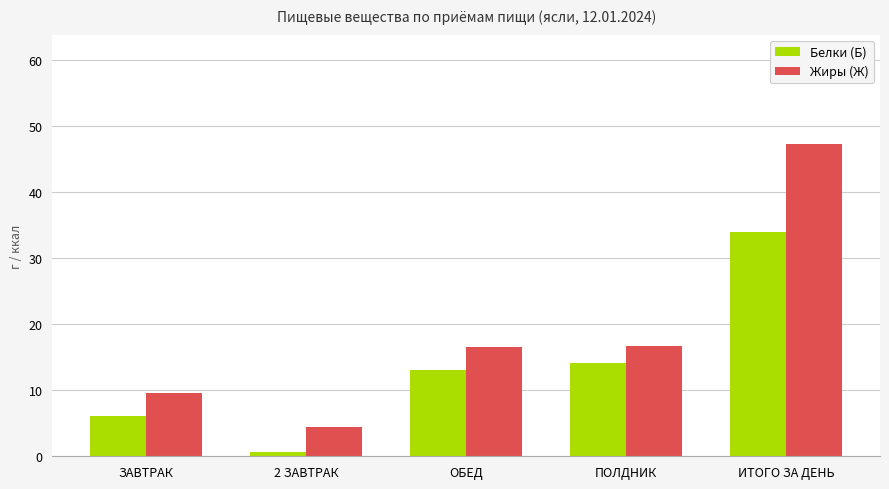

List the series in order of their peak value, highest first.

Жиры (Ж), Белки (Б)